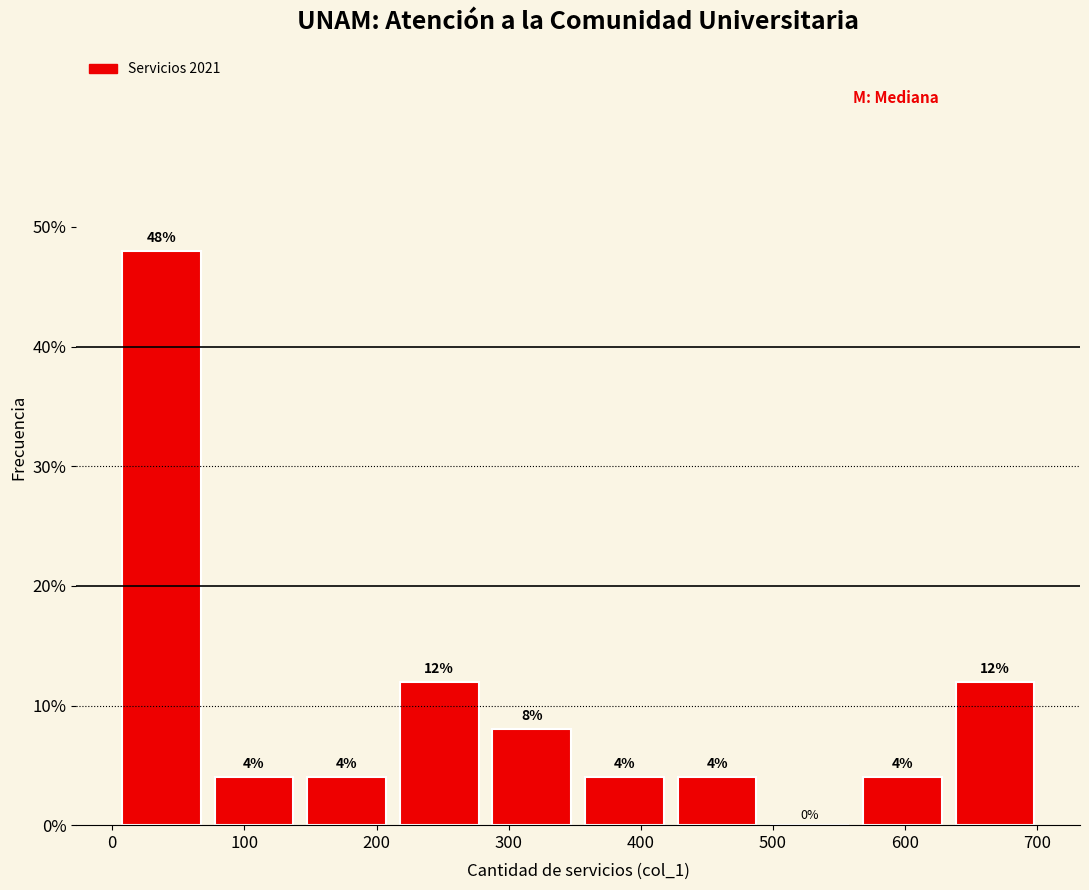

How tall is the bar that spans 0 to 70 on the x-axis? The bar edges are not printed on the chart, so give them approximately, as read against the axis.

48